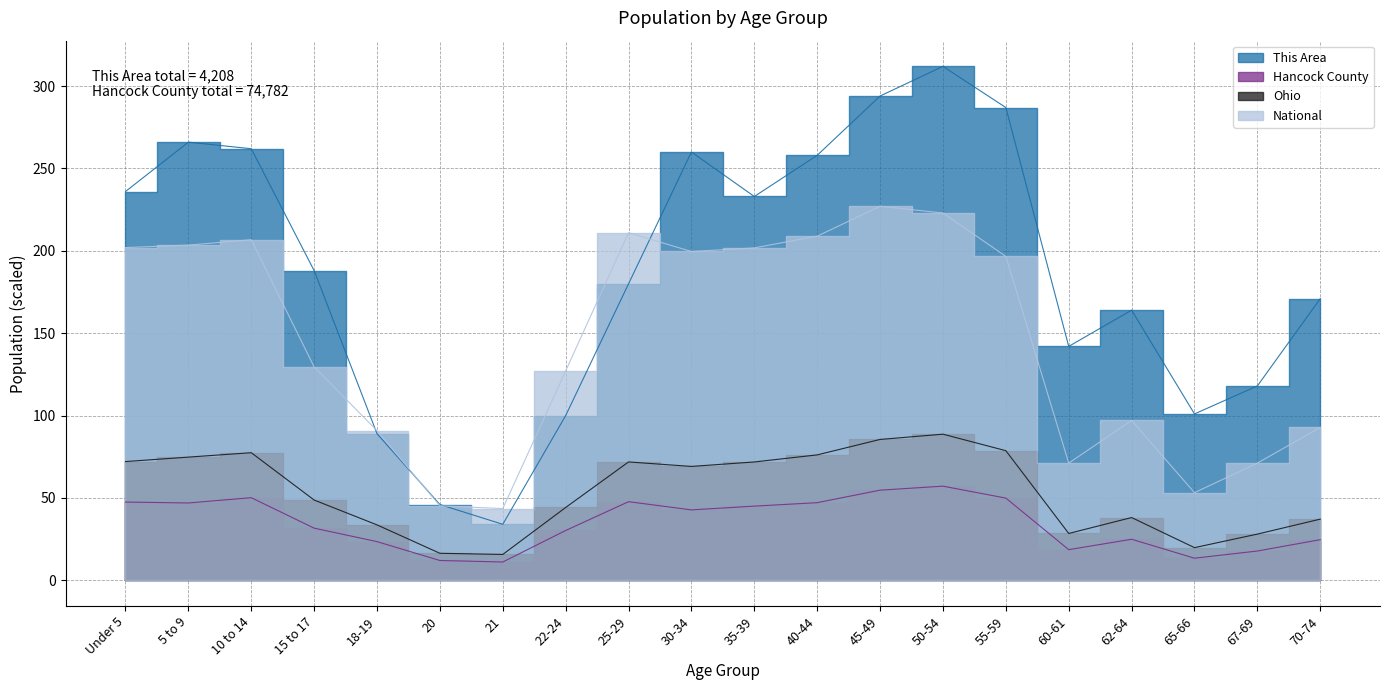

At which category is the sum across all series the highest?

50-54